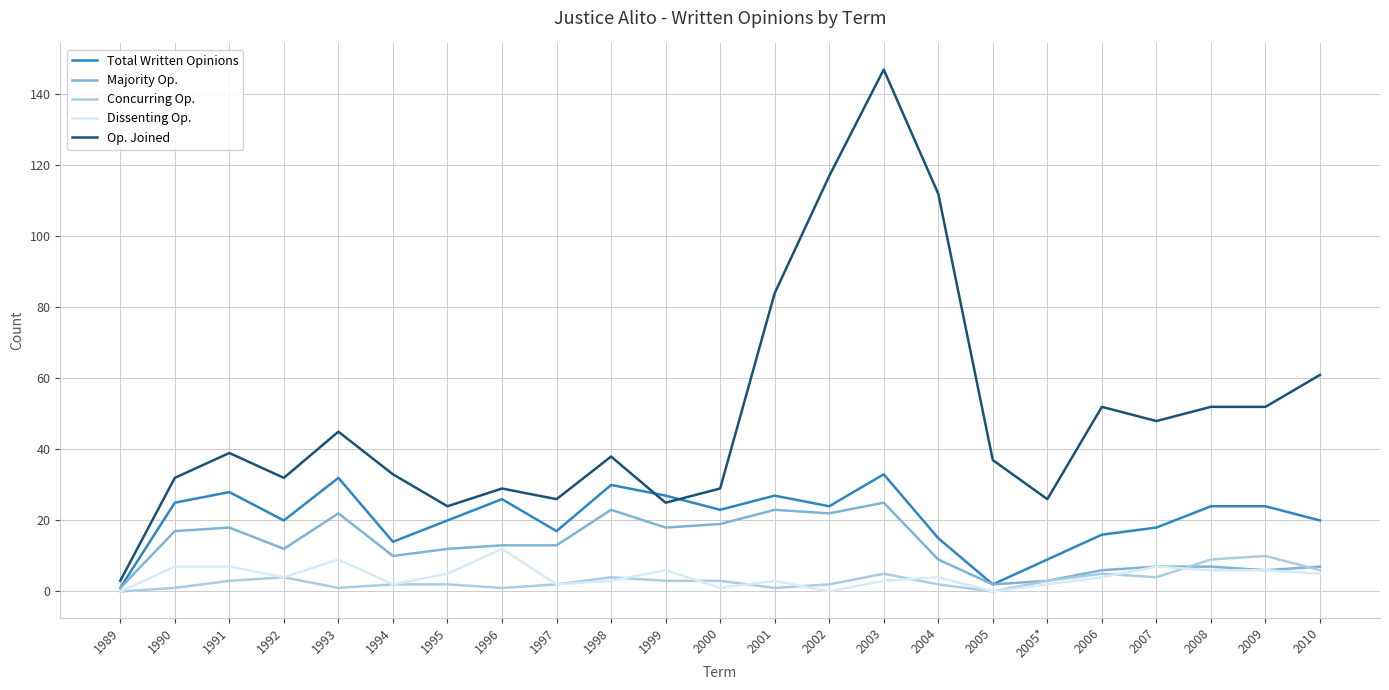

Which series has the largest total across all categories?

Op. Joined